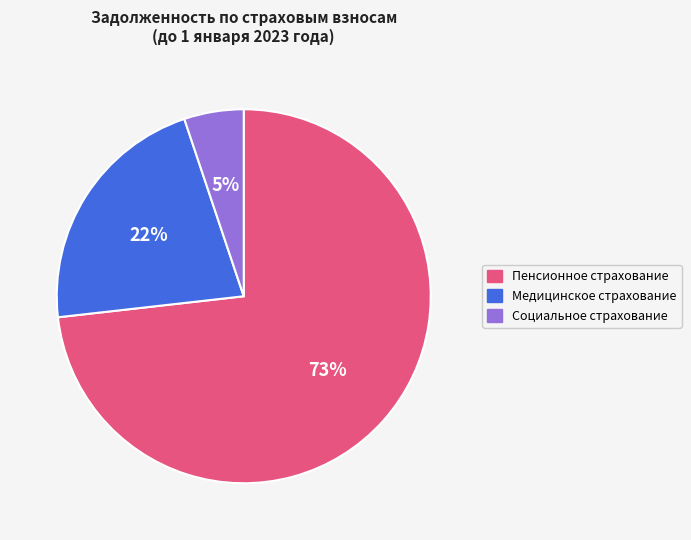

To the nearest percent, what is the average slice percentage?

33%